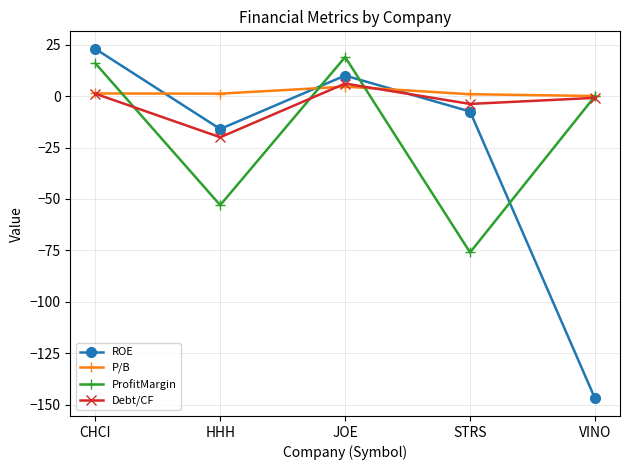

How many distinct data groups are displayed?

4